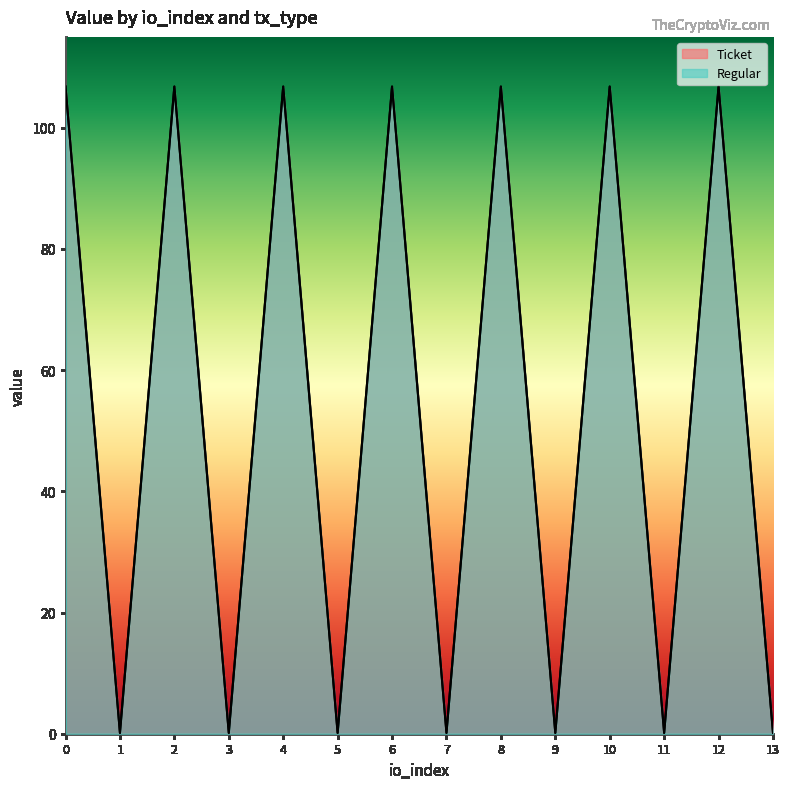

Which series has the largest total across all categories?

Ticket